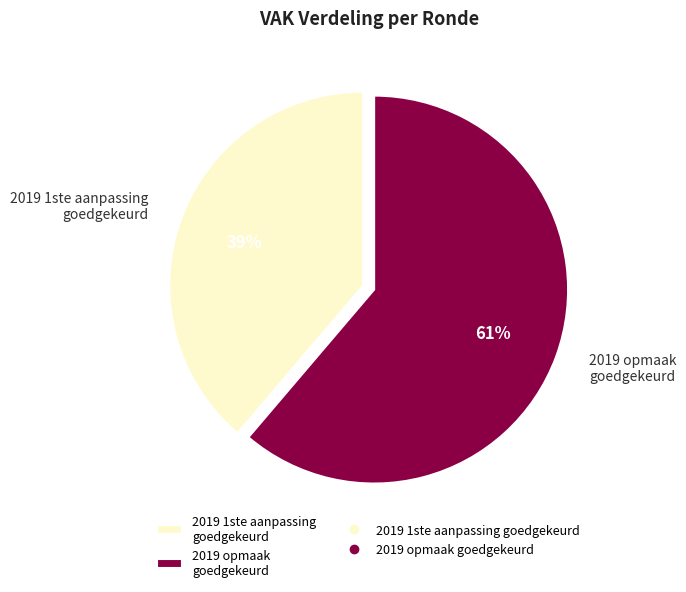

How many slices are in this pie chart?

2